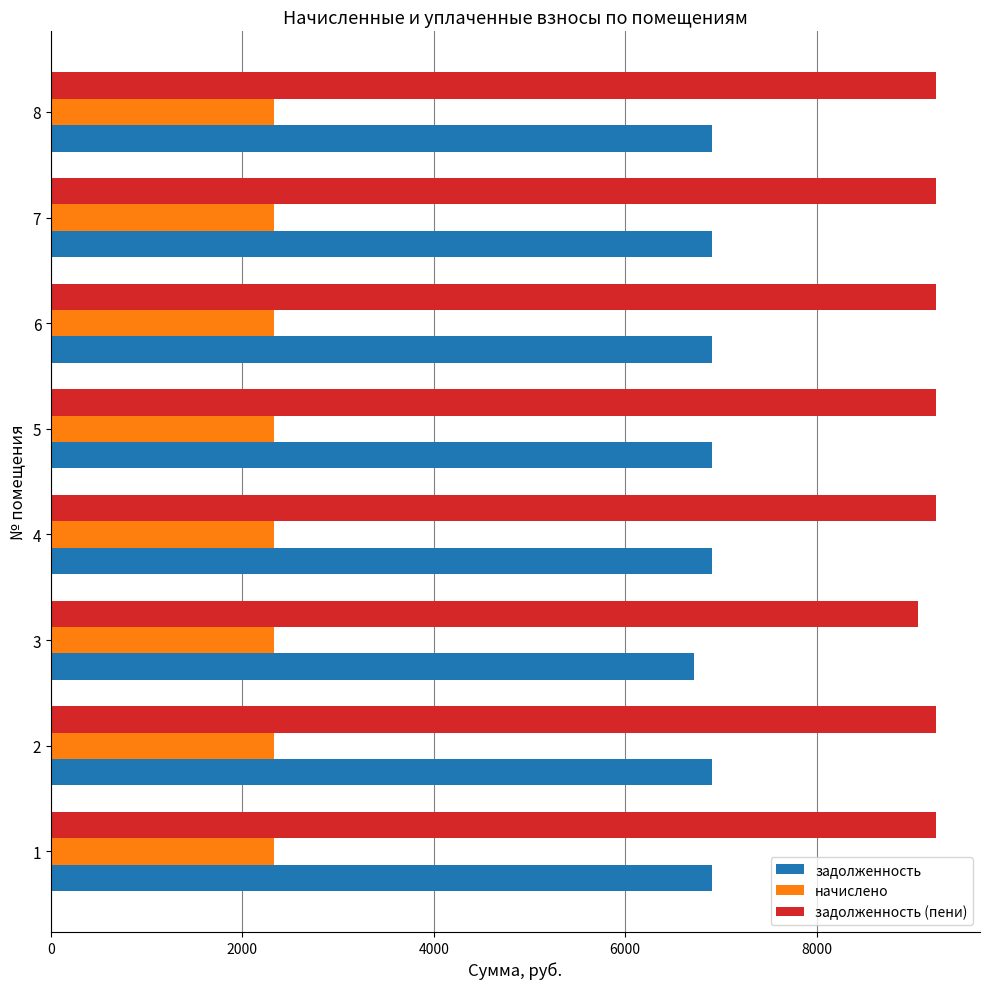

List the series in order of their peak value, lowest first.

начислено, задолженность, задолженность (пени)